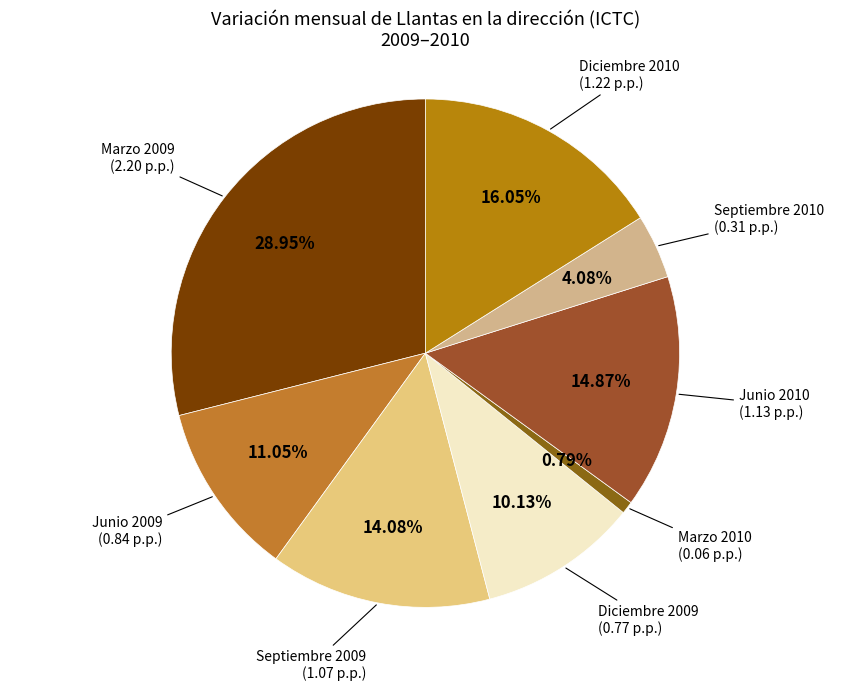

How many slices are in this pie chart?

8